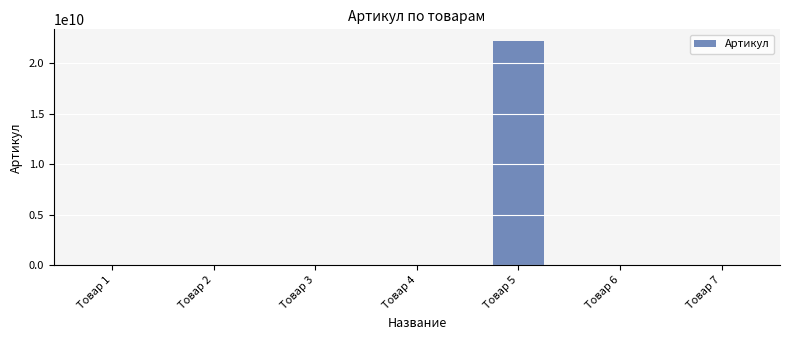

What is the greatest value displayed?

22222222222